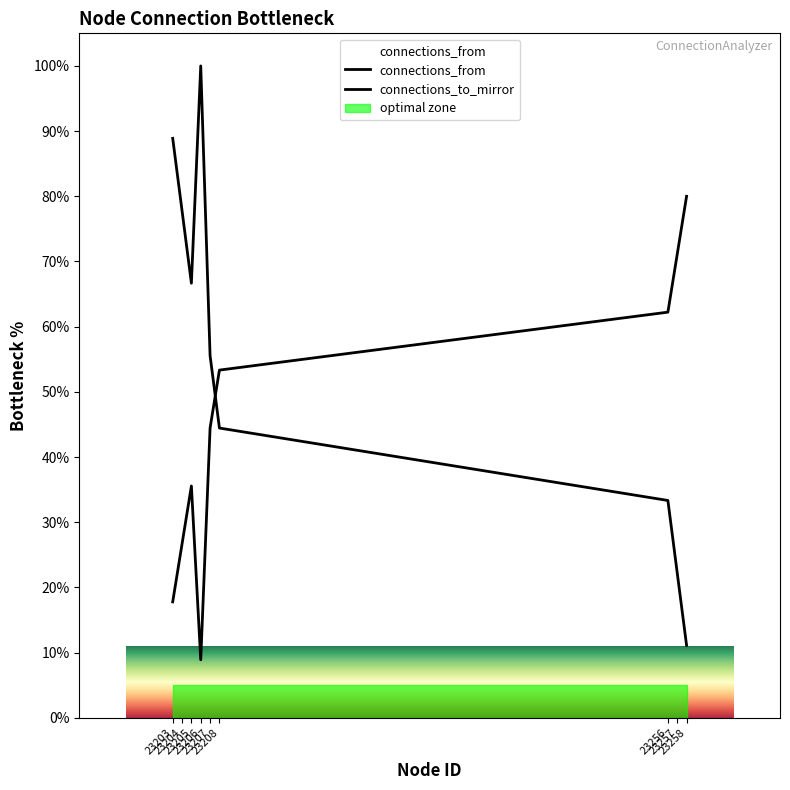

Rank the series by their average value, from lowest to highest.

connections_to_mirror, connections_from